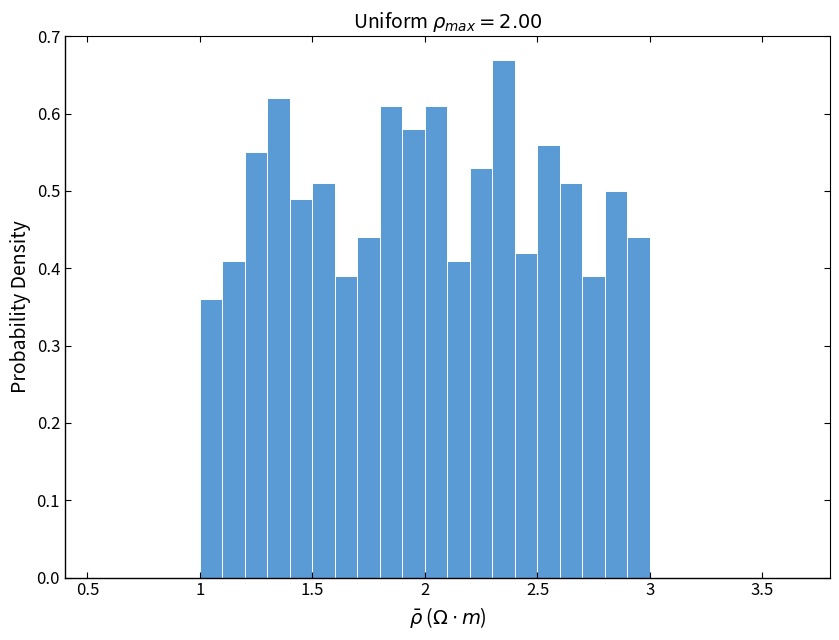

Around what value on the x-axis is the tallest bar? Give the approximate position of its centre, as read against the axis.

2.35